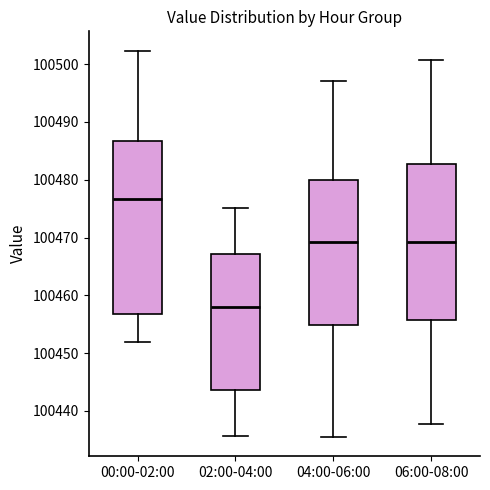

Which box's median line is the highest?

00:00-02:00